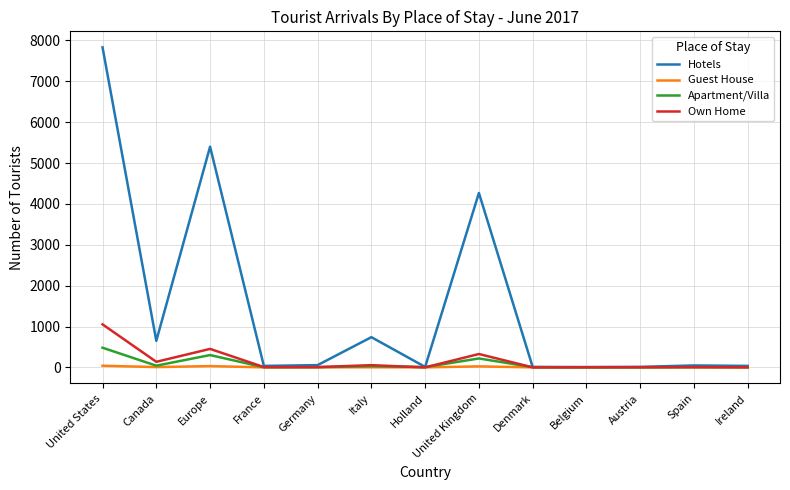

Rank the series by their maximum value, from highest to lowest.

Hotels, Own Home, Apartment/Villa, Guest House